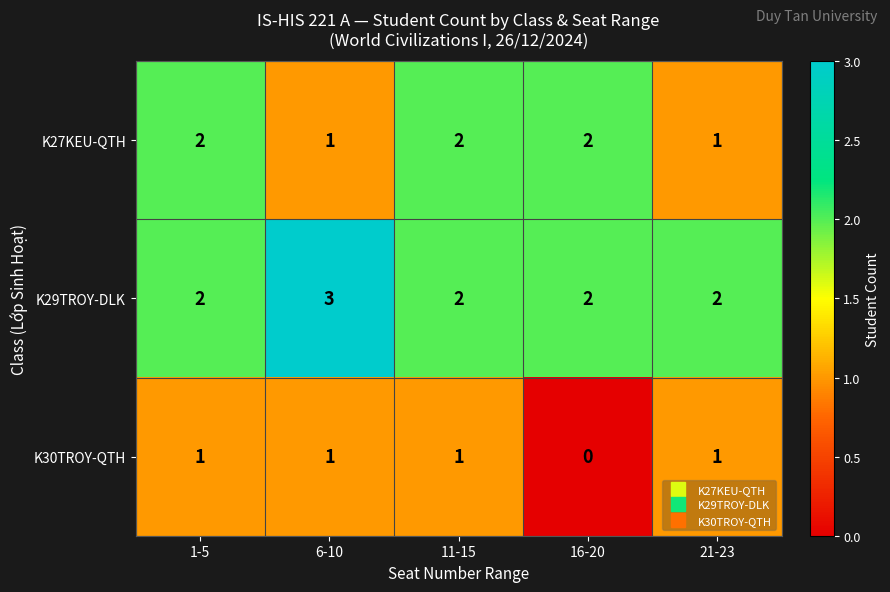

Is the value of K29TROY-DLK at 16-20 greater than the value of K27KEU-QTH at 6-10?

Yes